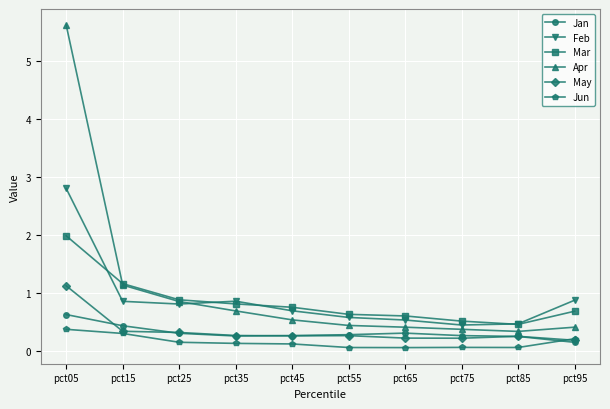

True or false: Feb has a value of 0.4 at pct75.

True